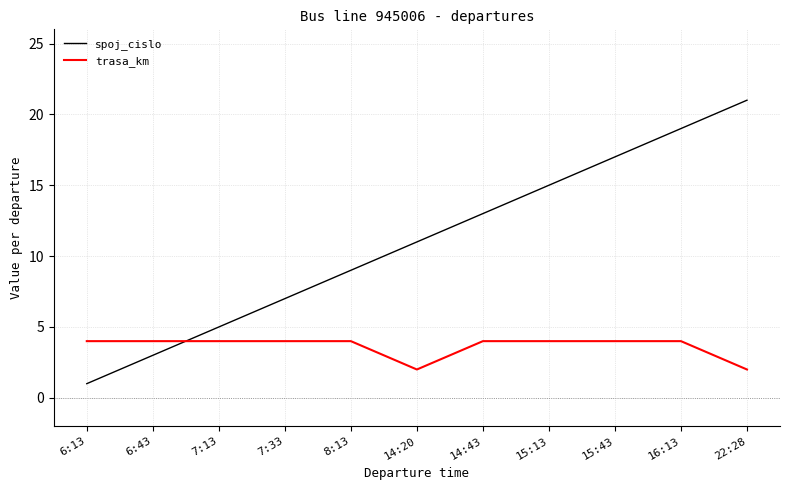

The value of trasa_km at 14:43 is 4. True or false?

True